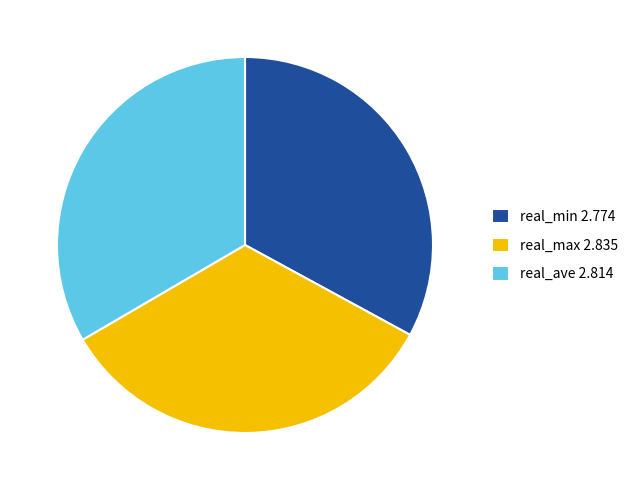

Is real_max 2.835 the majority of the pie?

No